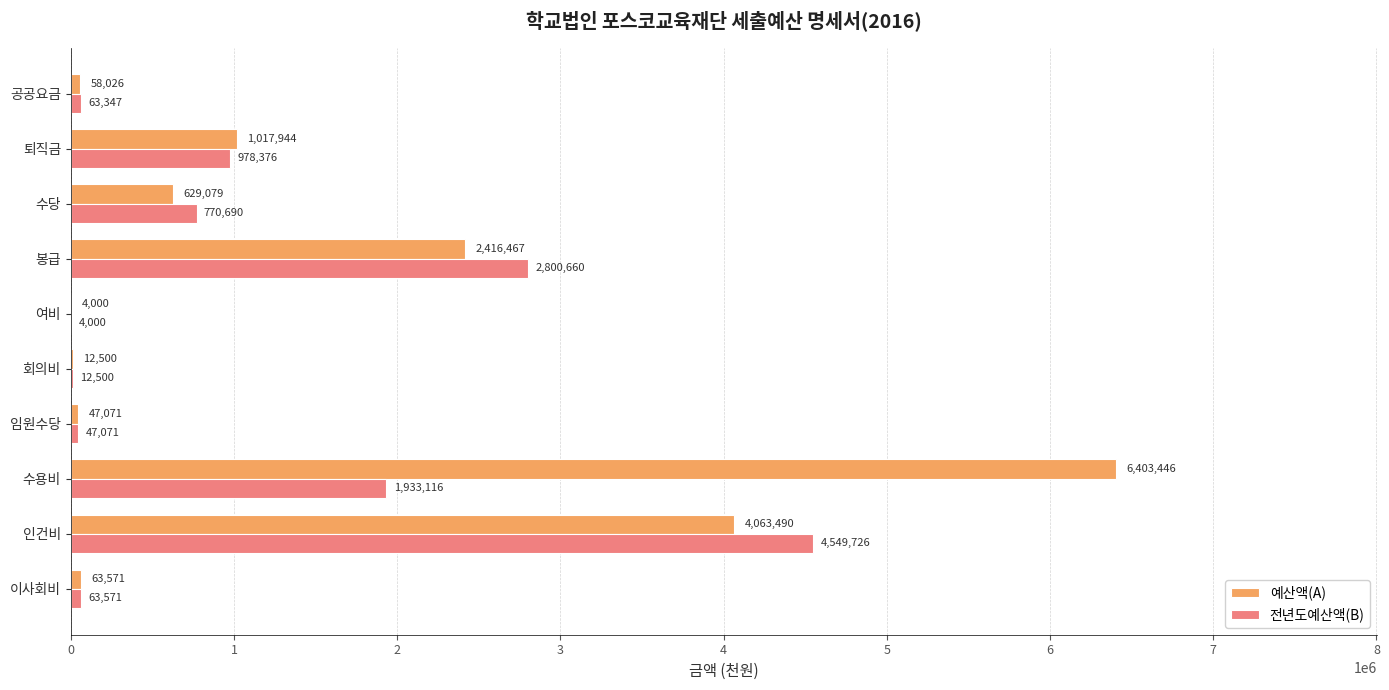

Count the number of data series in this chart.

2